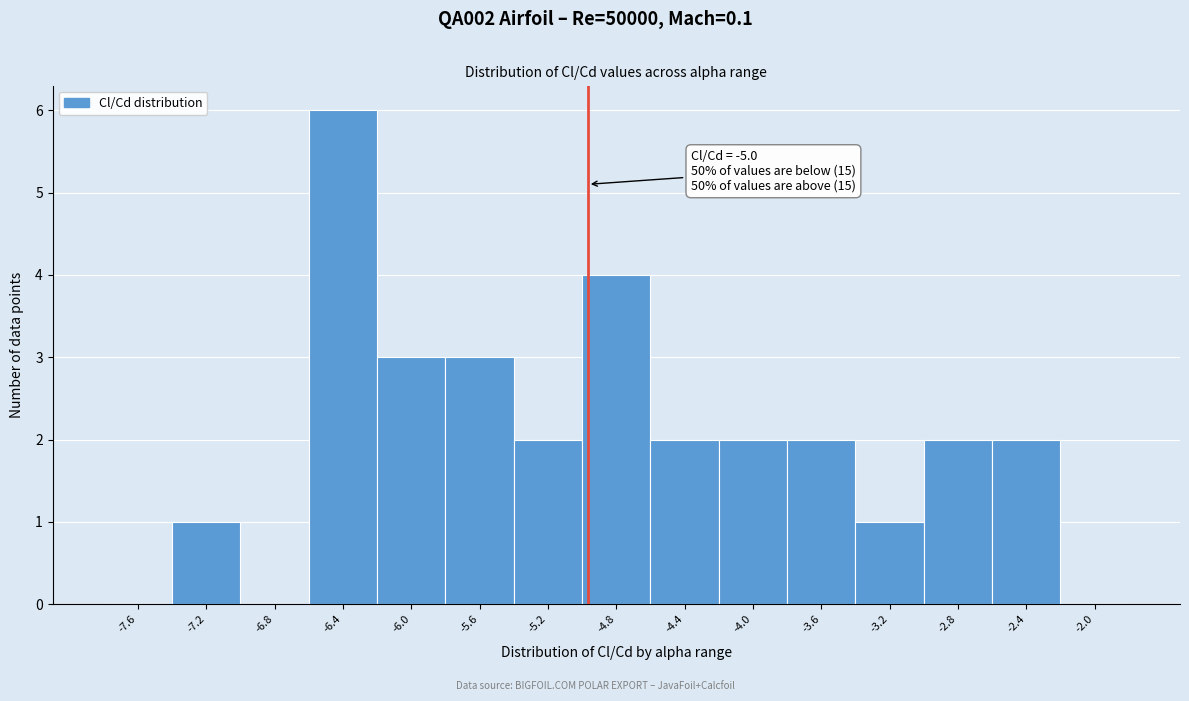

Which range on the x-axis has the tallest bar?

-6.65 to -6.25